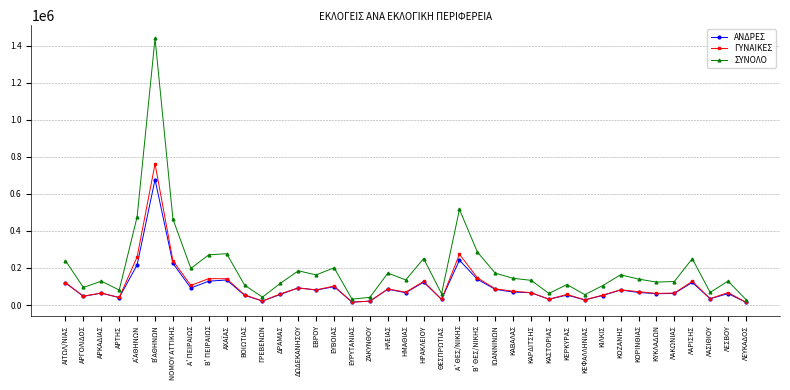

What position from the right is Β'ΑΘΗΝΩΝ?

34